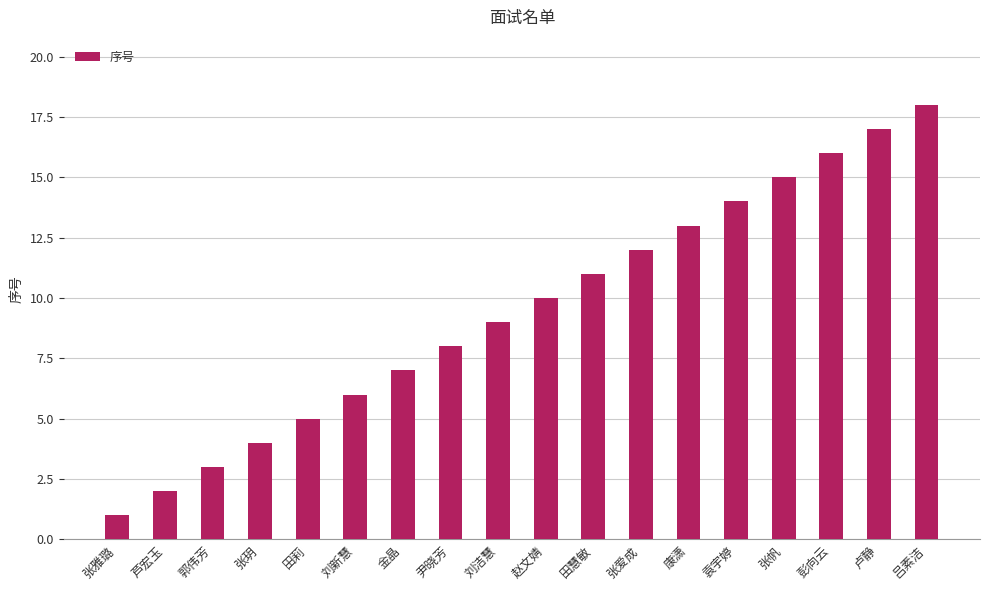

What is the change in value from 田莉 to 康潇?

+8